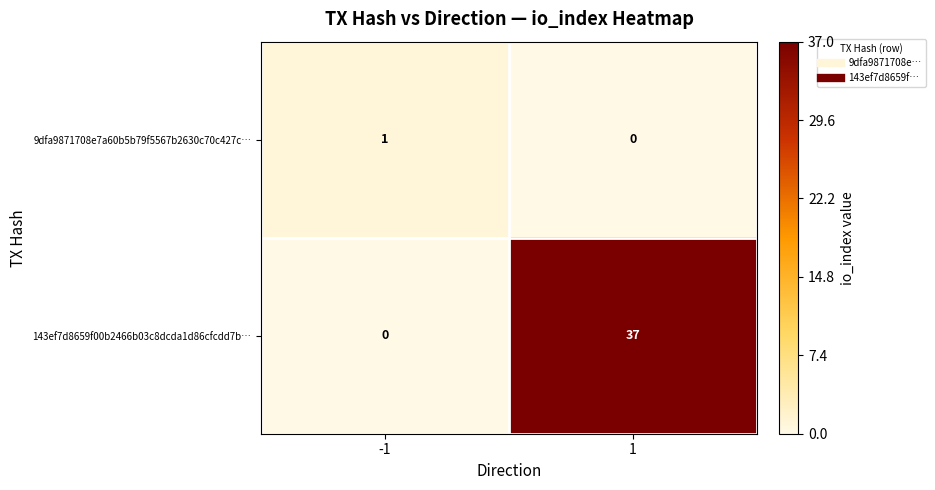

What is the maximum value shown in the chart?

37